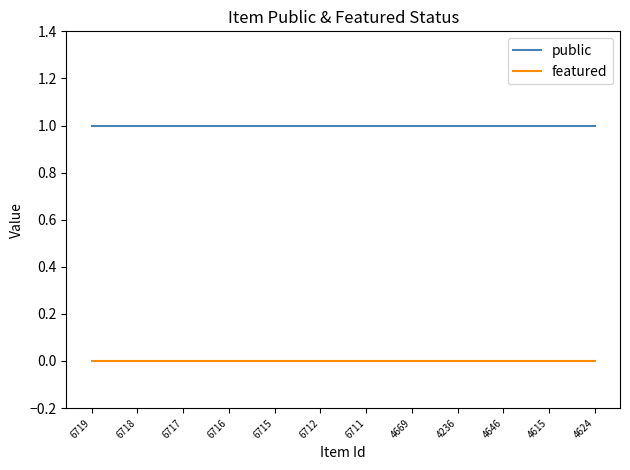

What position from the left is 6719?

1